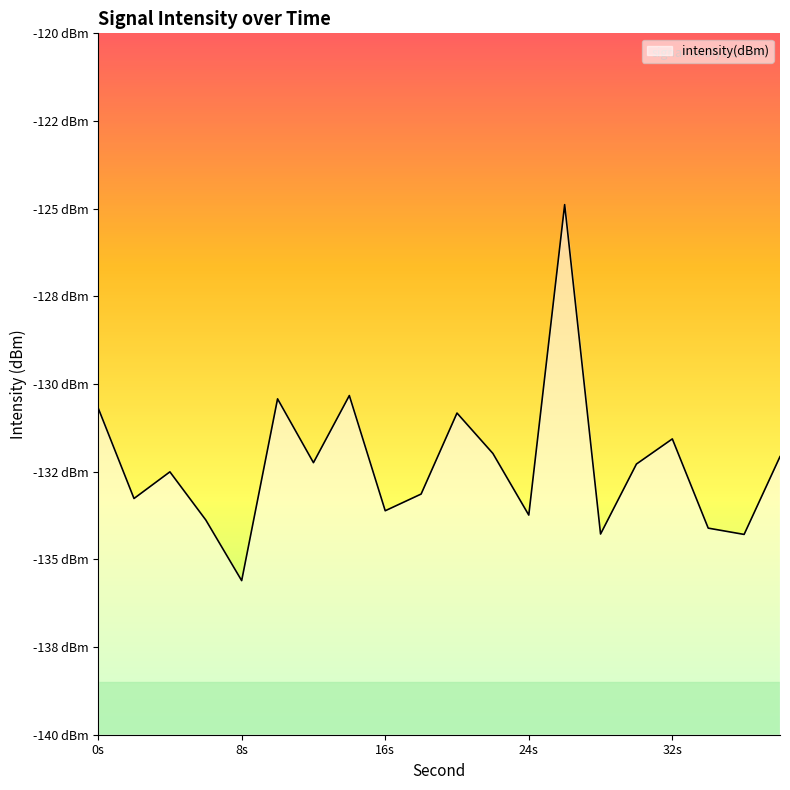

What is the value of the 13th point from the left?

-133.7